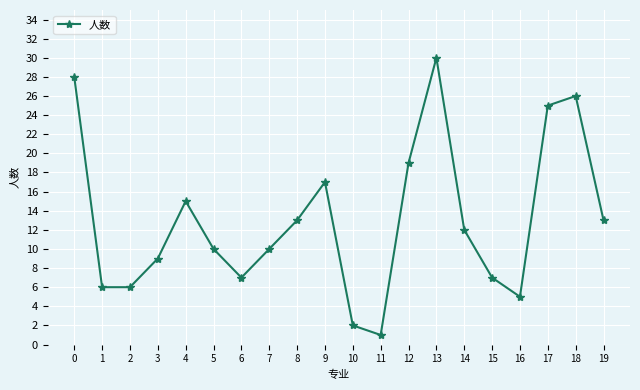

True or false: there are more than 1 points higher than both neighbors.

True